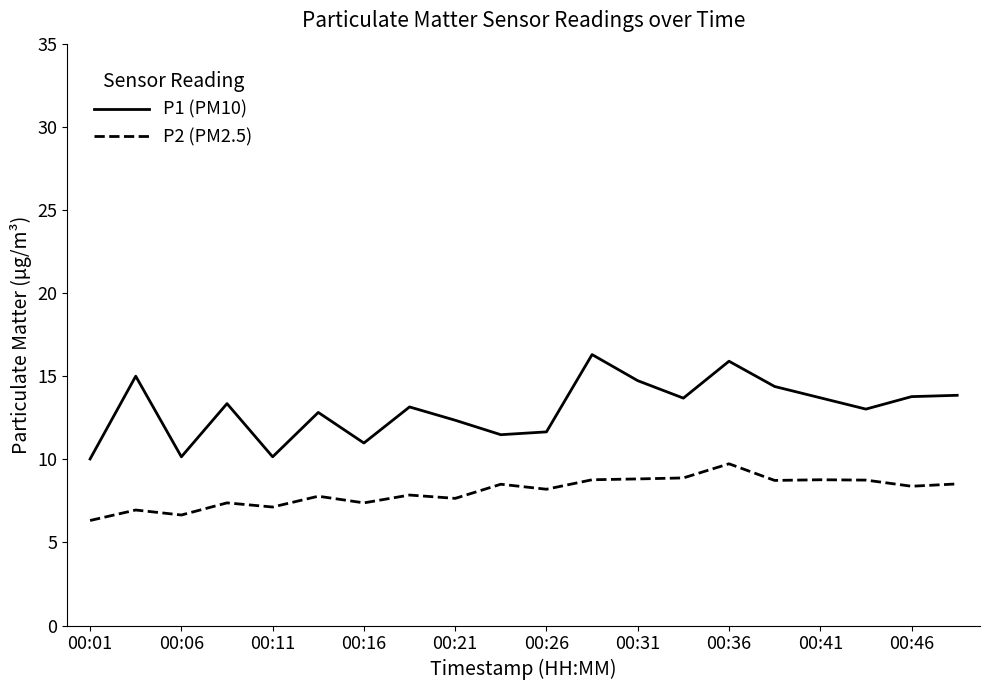

At how many categories does at least one series exceed 7?

20